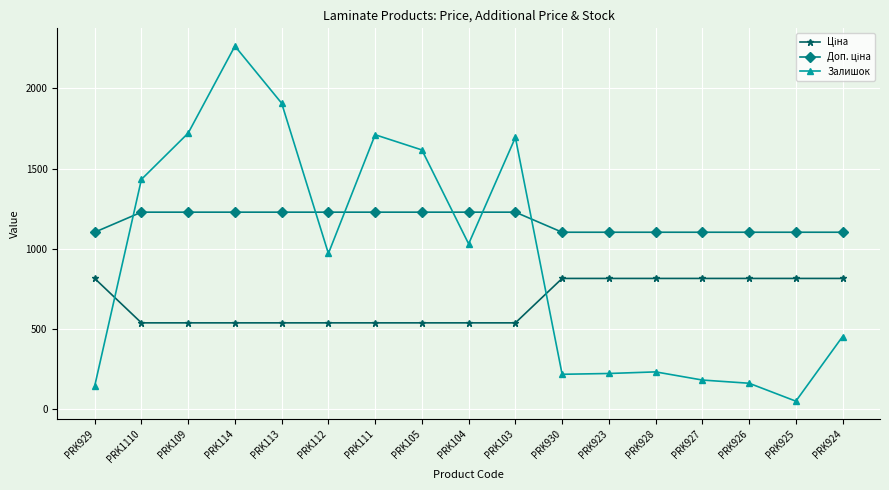

Is this an area chart (filled region under the line)?

No